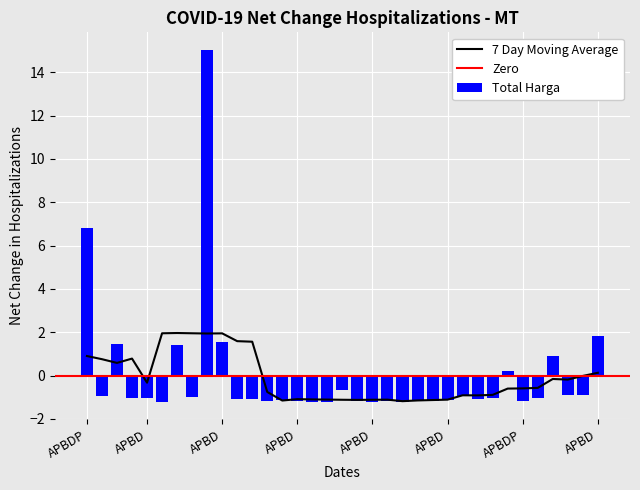

How many negative values does the Total Harga series have?

27